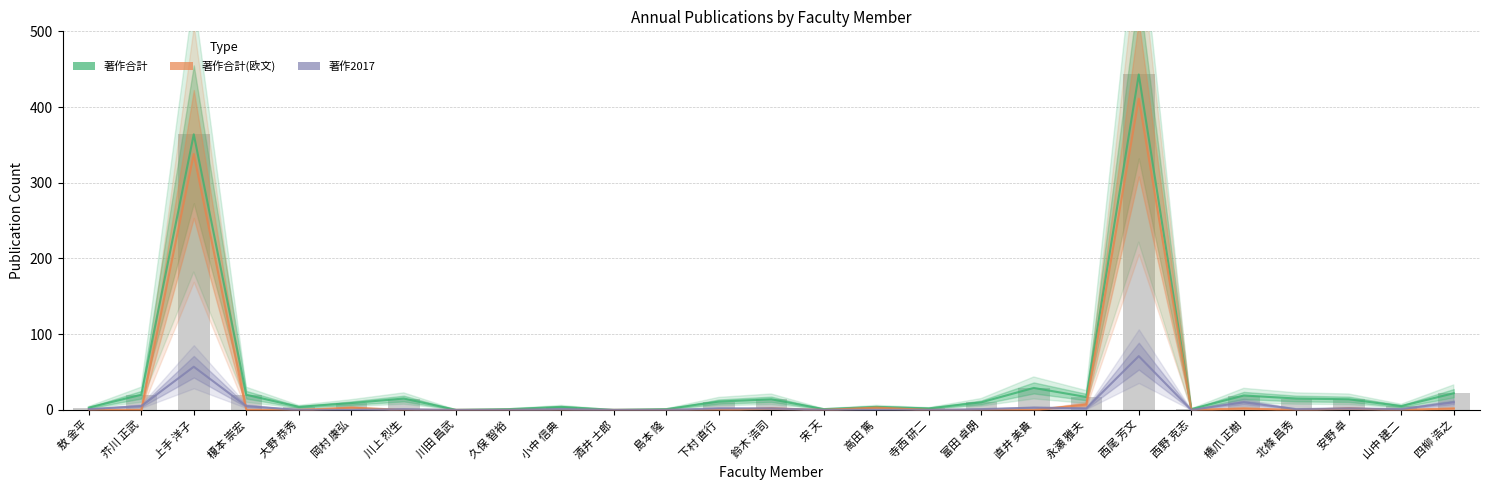

At which label does 著作合計 first exceed 10?

芥川 正武